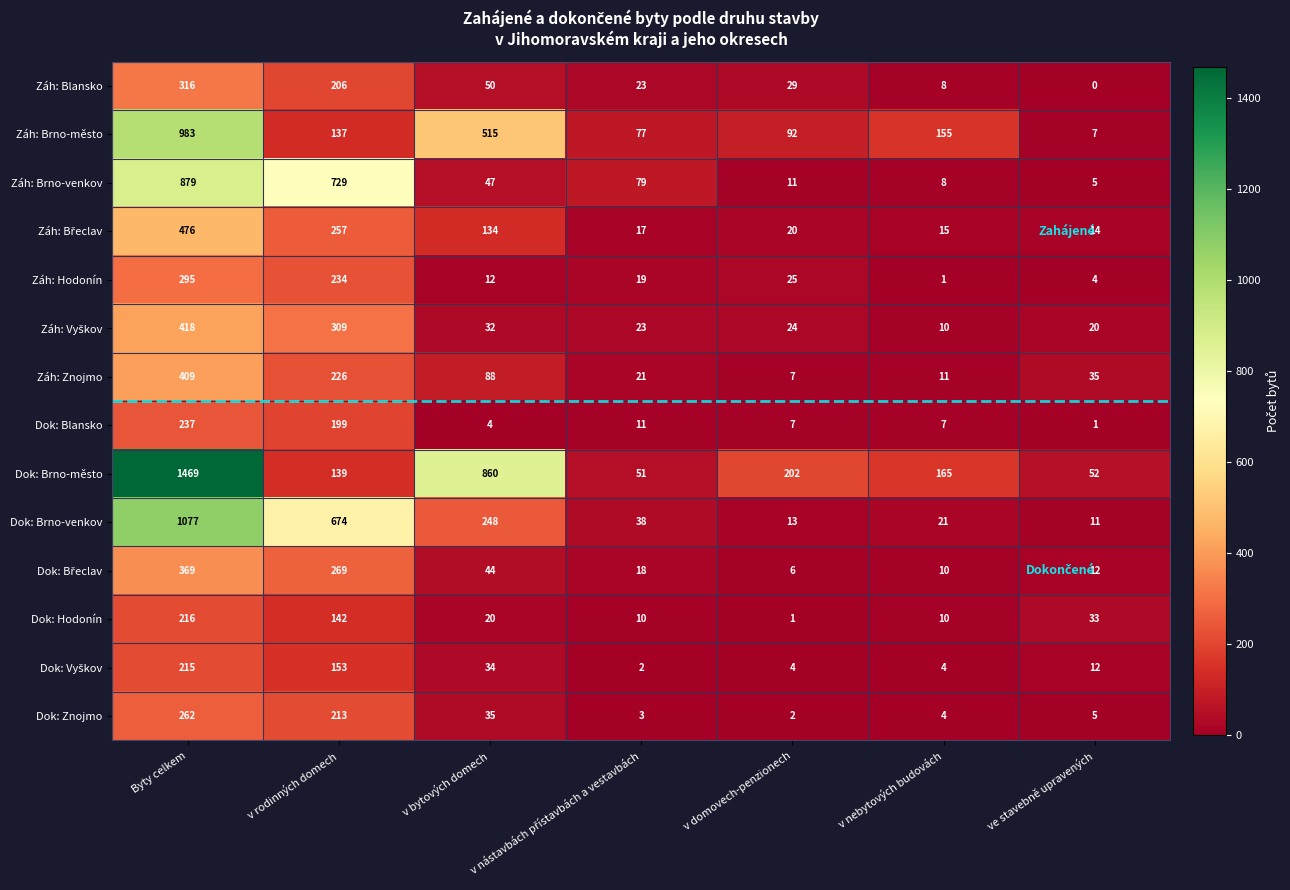

What is the difference between the Záh: Brno-město values at Byty celkem and v nebytových budovách?

828